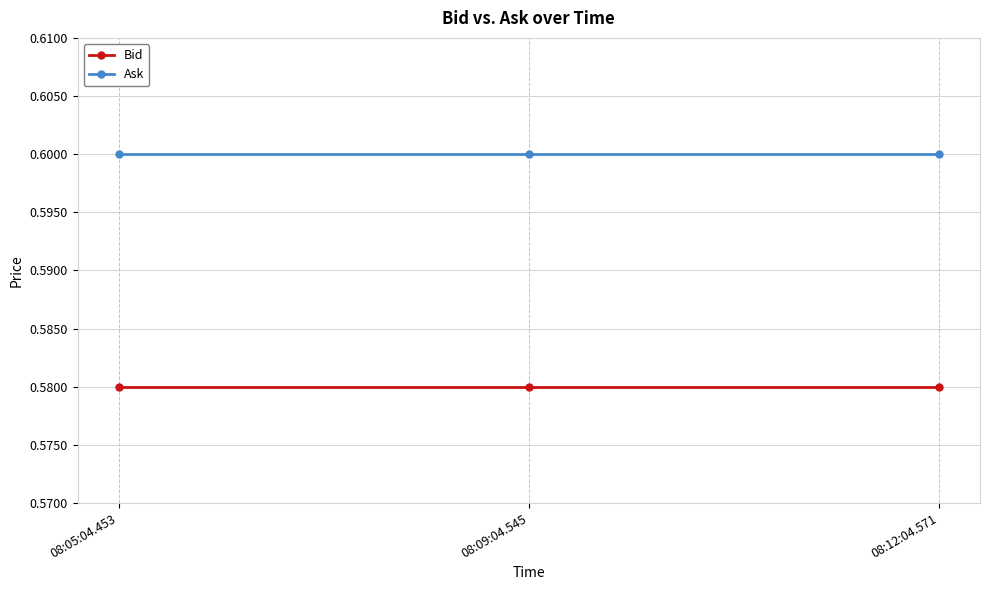

Rank the series by their maximum value, from highest to lowest.

Ask, Bid